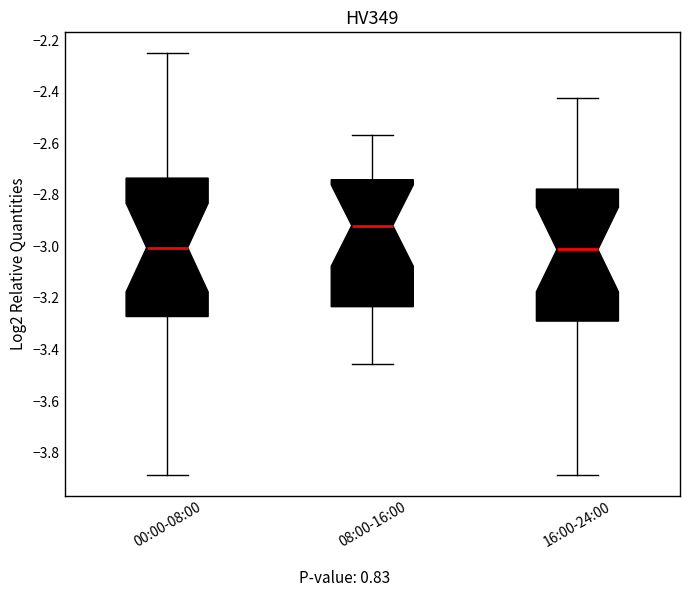

Reading left to right, read every box against the y-axis: the position of its median line, the range the box covers, and the ends of its whiskers. The values are not printed on the chart, so give them approximately, as read against the axis.

00:00-08:00: median -3.00, box -3.28 to -2.74, whiskers -3.88 to -2.26
08:00-16:00: median -2.92, box -3.24 to -2.74, whiskers -3.46 to -2.56
16:00-24:00: median -3.02, box -3.28 to -2.78, whiskers -3.88 to -2.42